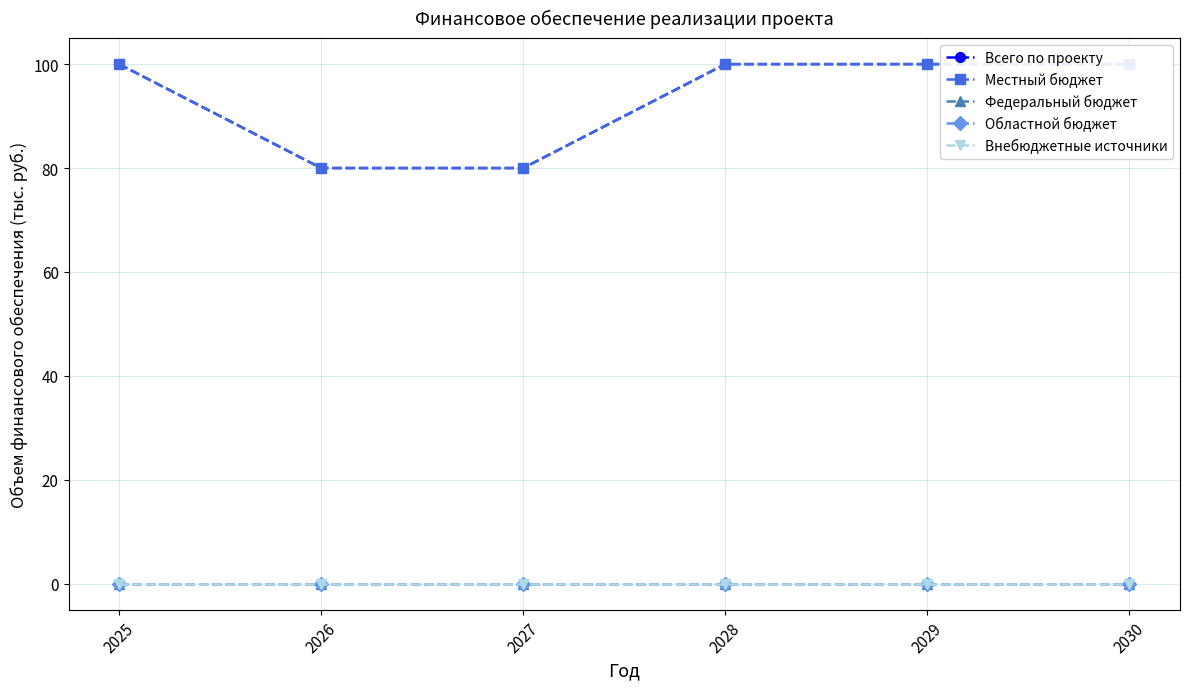

List the labels in order of Местный бюджет value, largest first.

2025, 2028, 2029, 2030, 2026, 2027